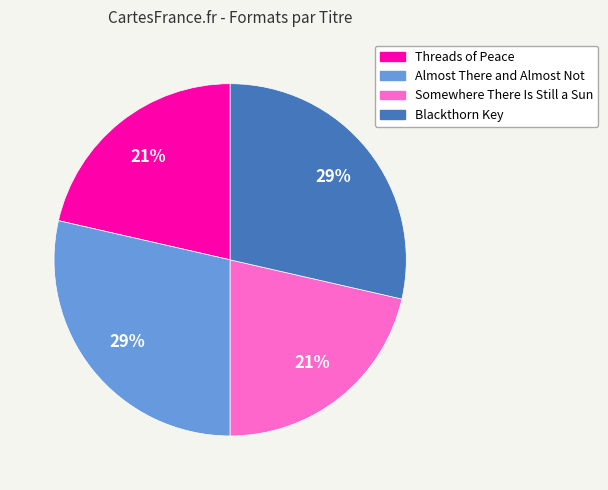

What percentage is the Threads of Peace slice, to the nearest percent?

21%